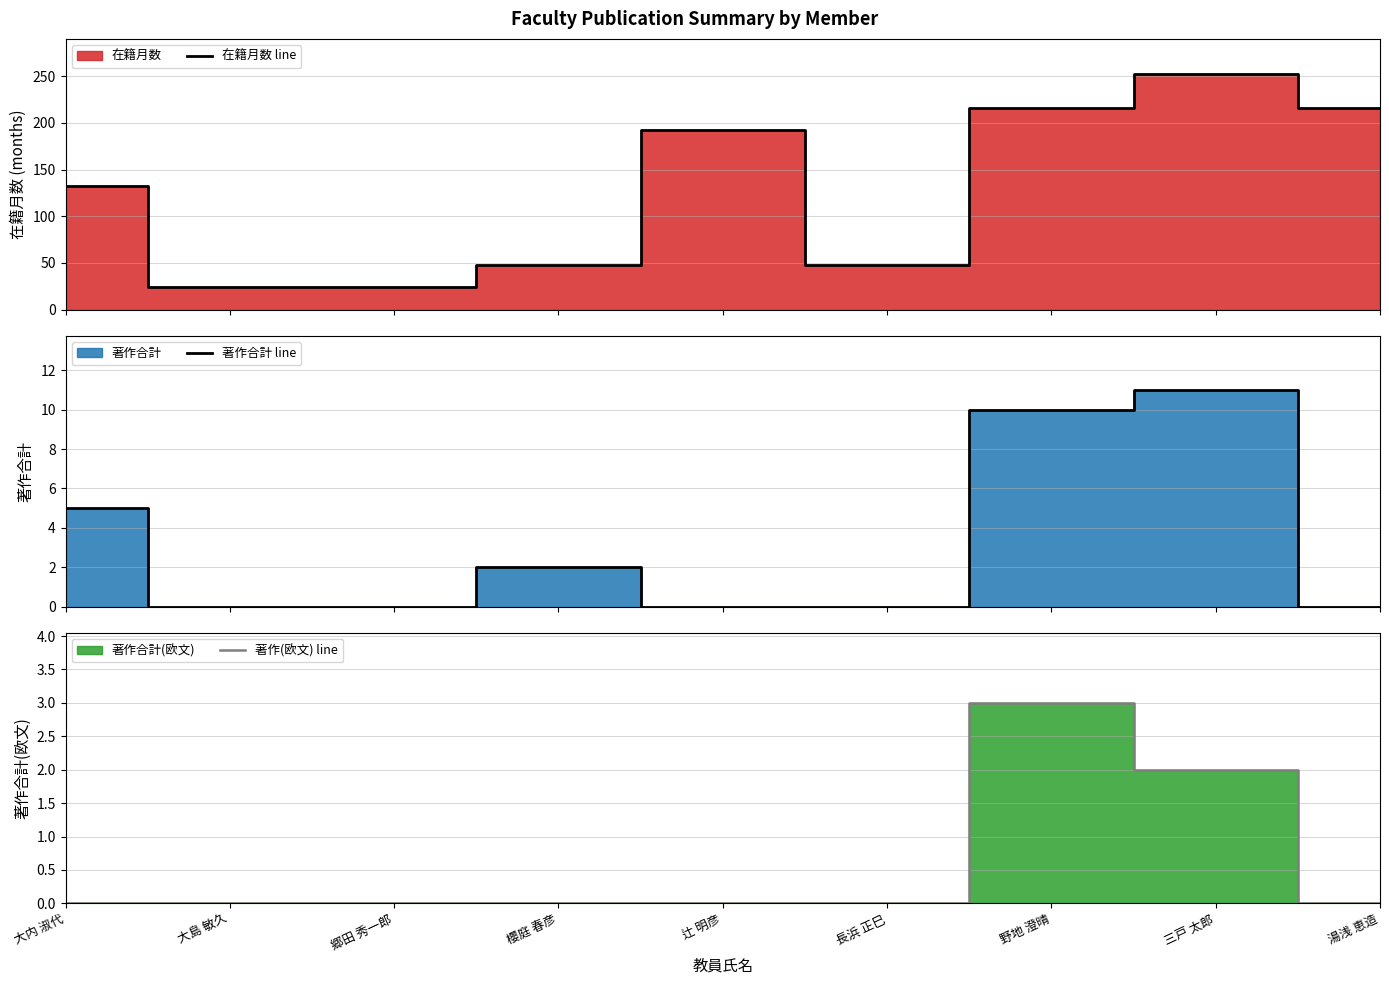

At 郷田 秀一郎, list the series in order from largest to smallest.

在籍月数 line, 著作合計 line, 著作(欧文) line